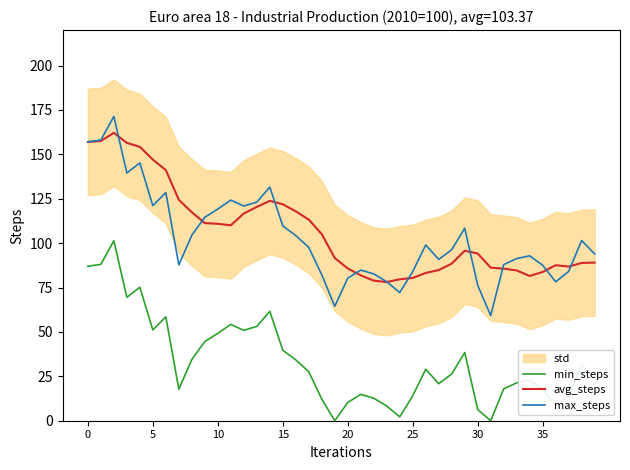

What is the highest value of the max_steps series?

171.4